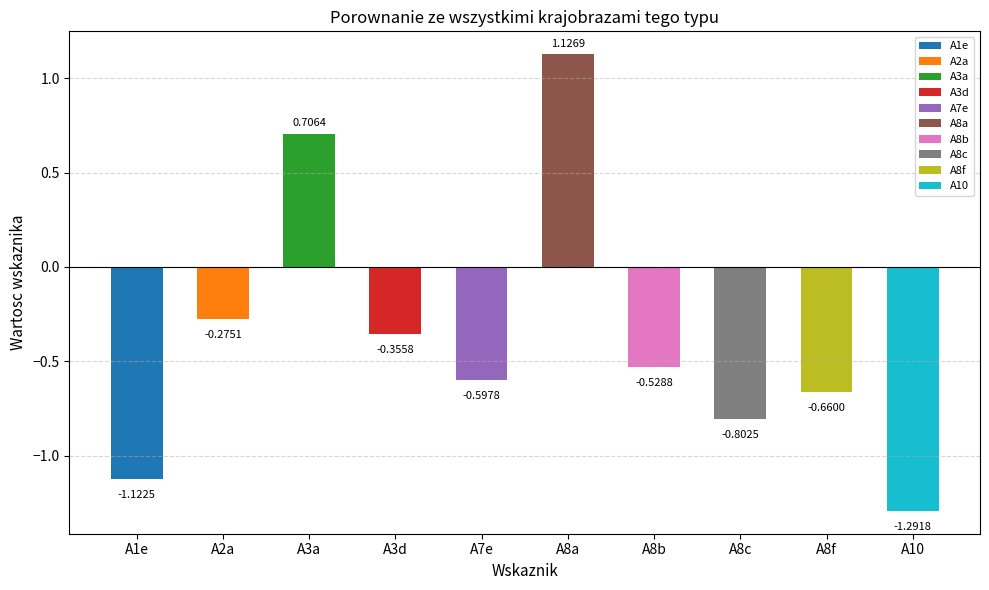

At which category does the chart reach its peak across all series?

A8a